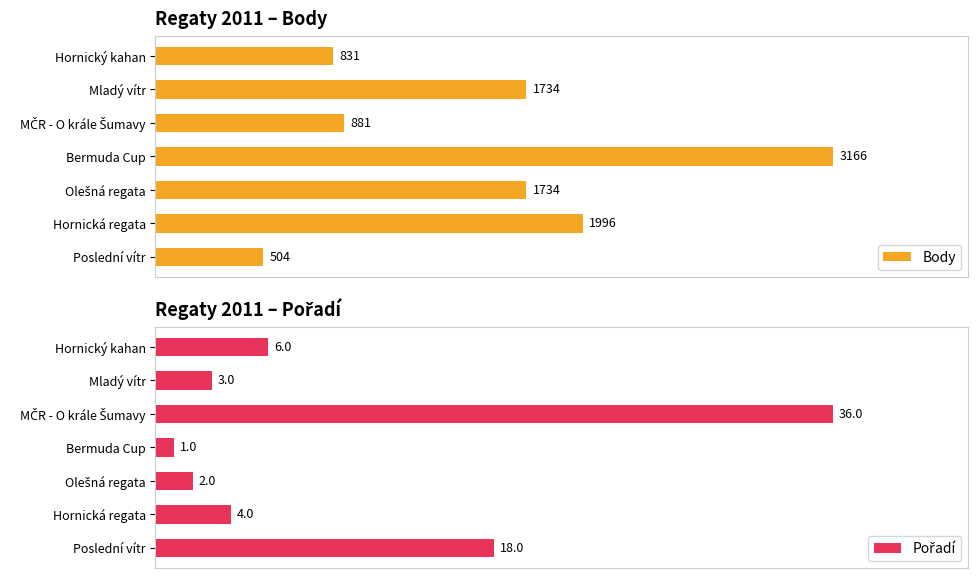

What is the average value of the Body series?

1549